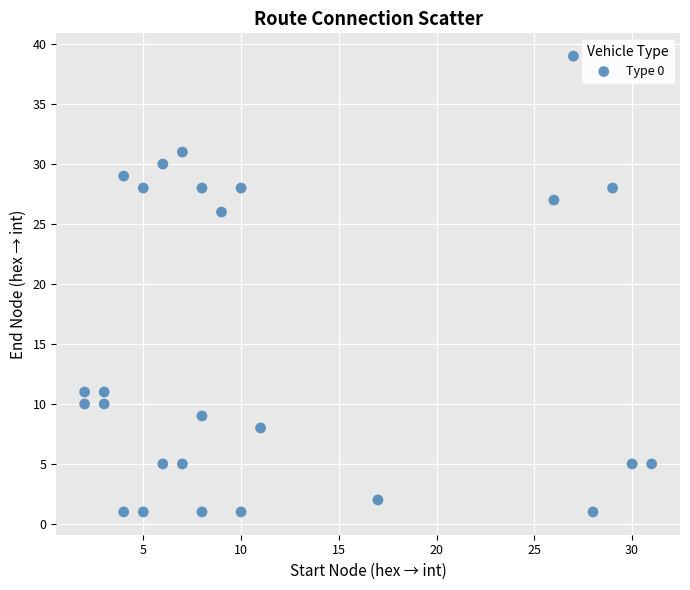

What Y value in the scatter plot is closest to 20?

26